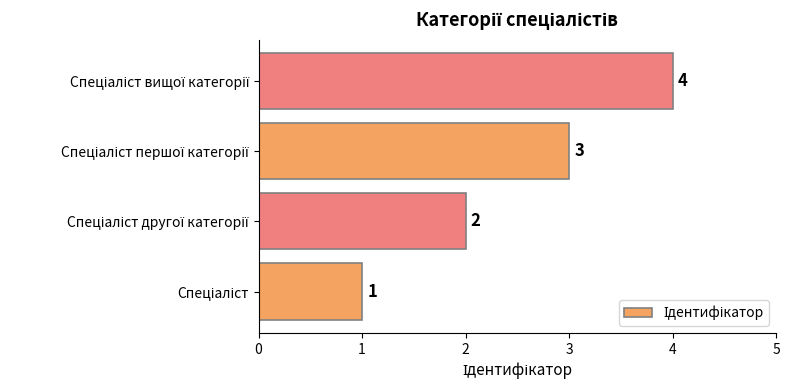

What is the maximum value shown in the chart?

4